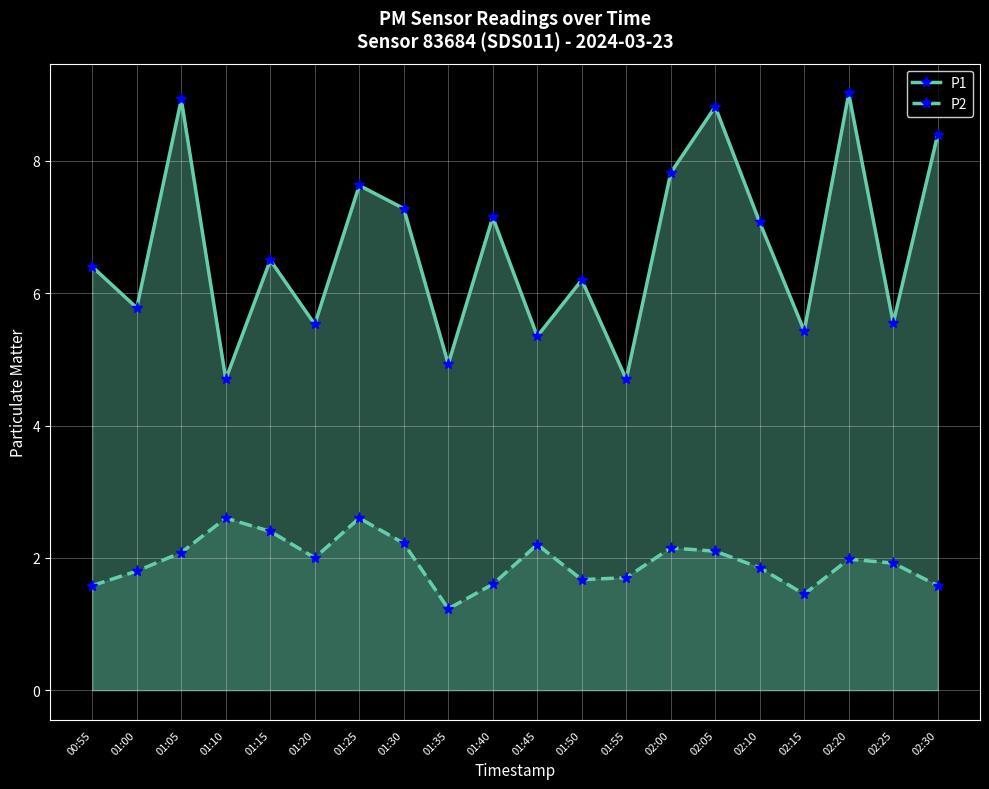

Does the chart display data point markers on the line(s)?

Yes